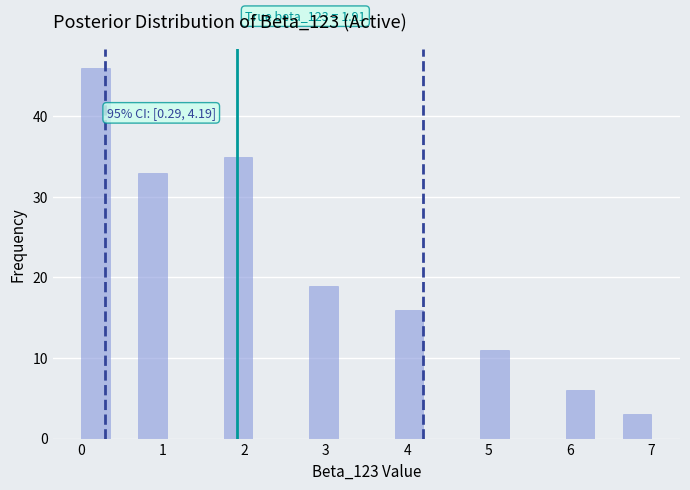

Around what value on the x-axis is the tallest bar? Give the approximate position of its centre, as read against the axis.

0.2